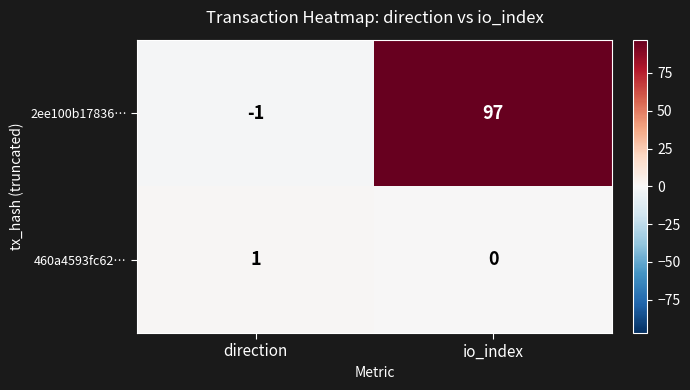

At which label does 2ee100b17836… reach its minimum?

direction